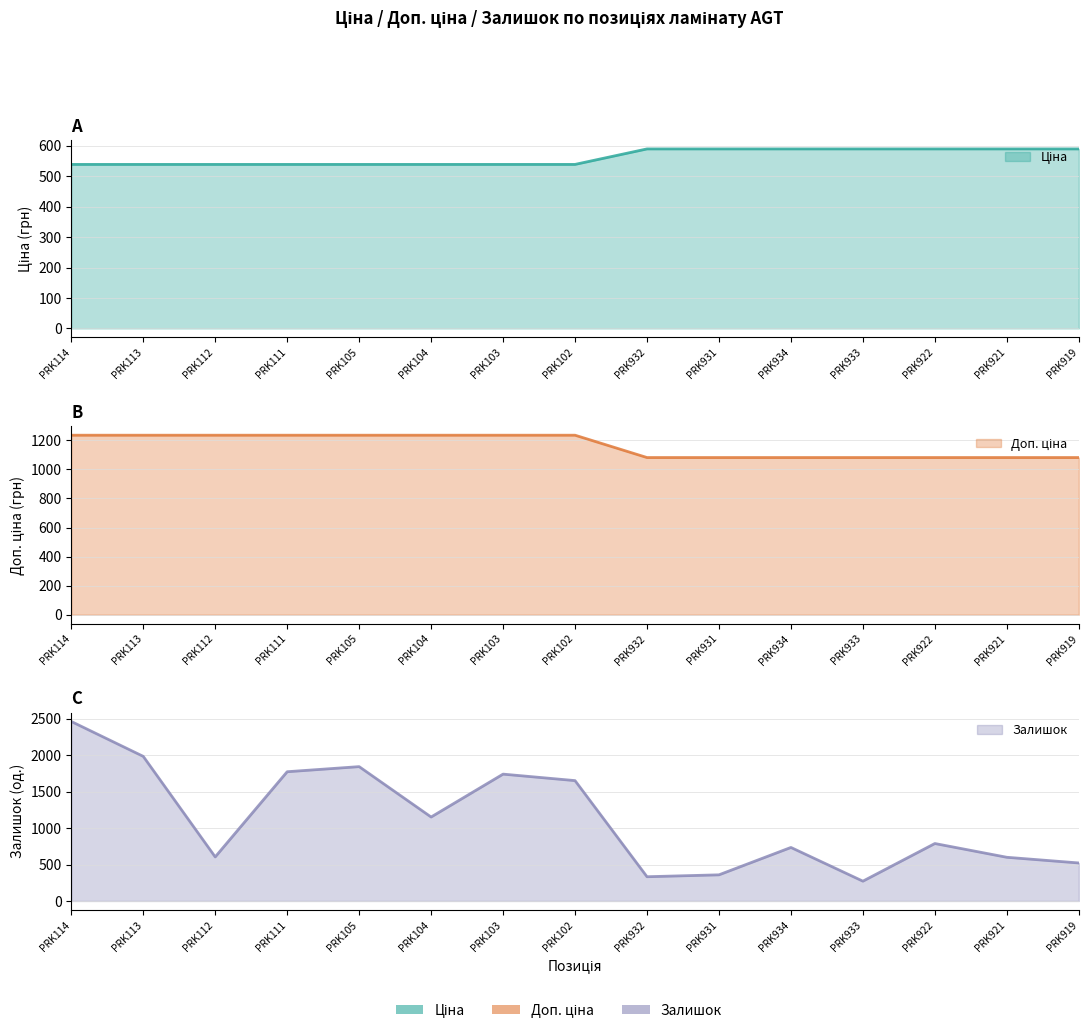

True or false: Ціна has a value of 539.0 at PRK104.

True